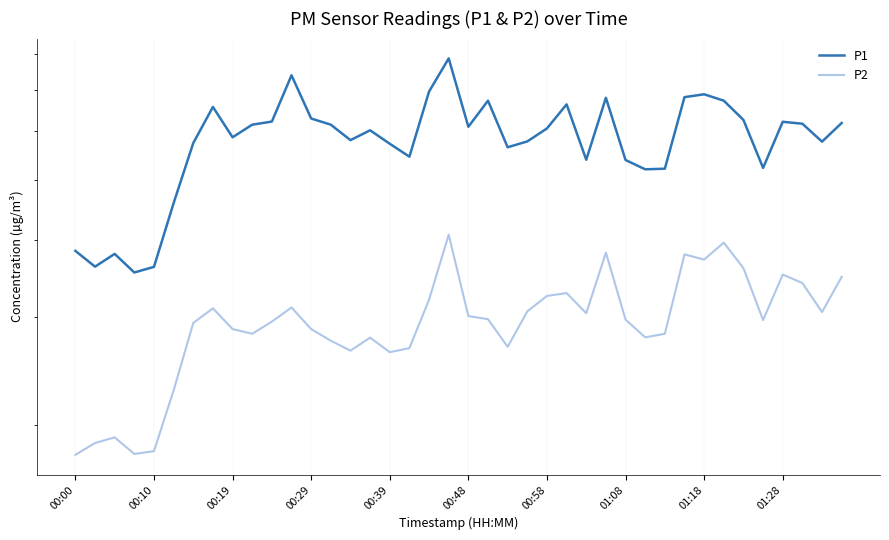

At which category is the sum across all series the highest?

19